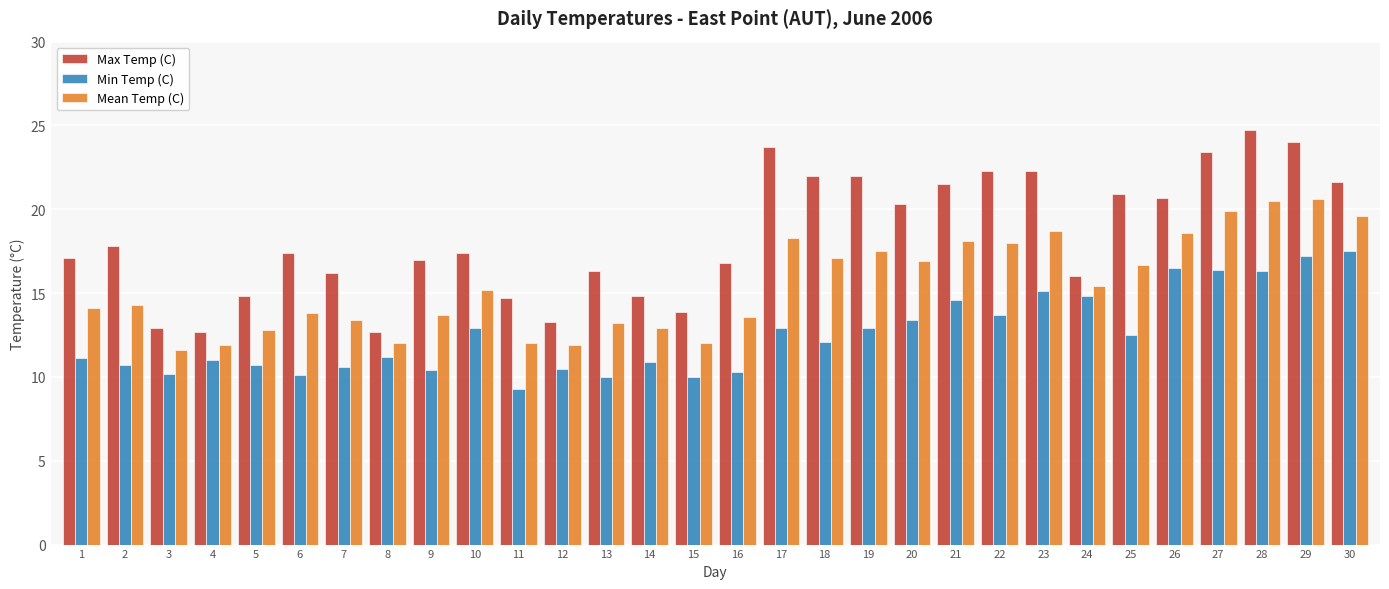

What is the minimum value shown in the chart?

9.3